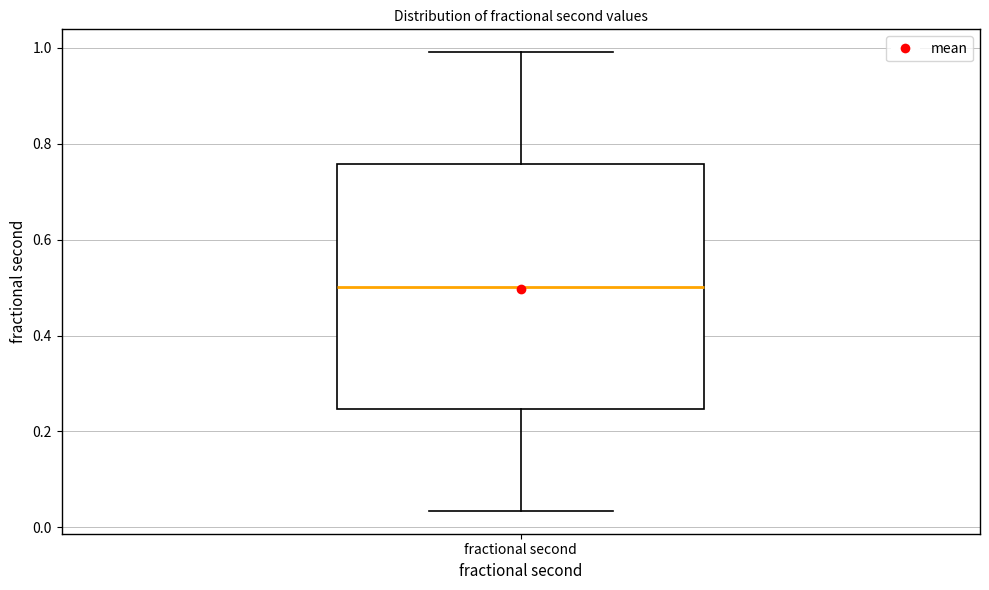

Transcribe this box plot: give where the median line is, the range the box spans, and where the two whiskers end, as read against the y-axis. The values are not printed on the chart, so give them approximately, as read against the axis.

median 0.50, box 0.24 to 0.76, whiskers 0.04 to 1.00